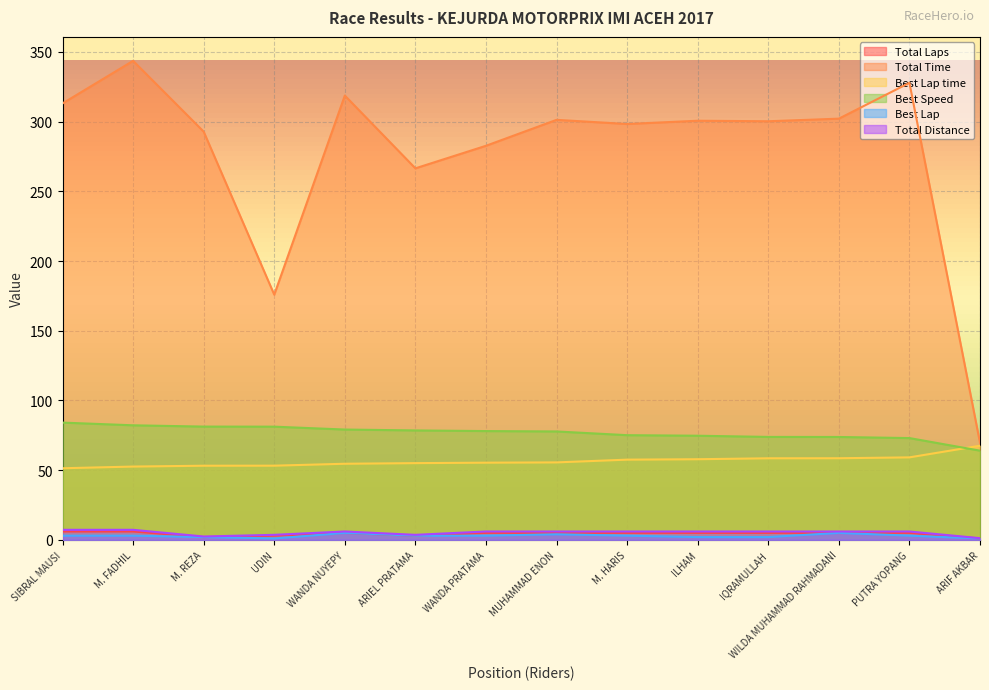

At which category is the sum across all series the highest?

M. FADHIL